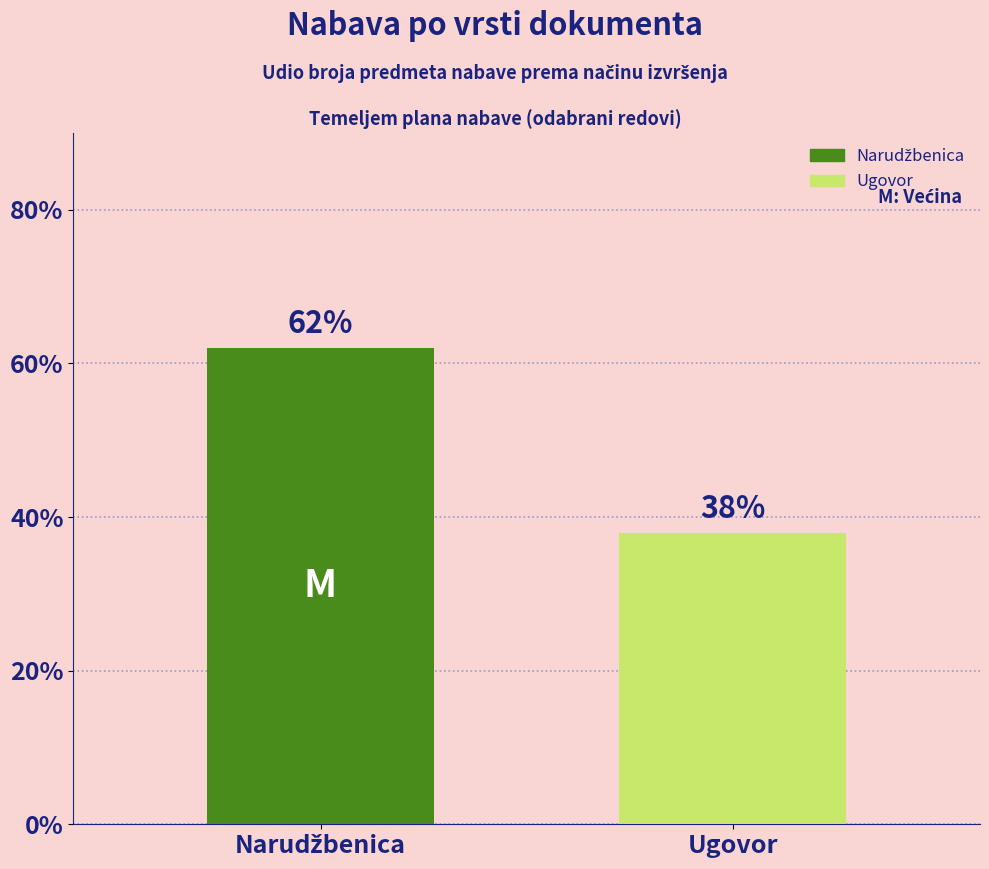

What is the sum of all values?

100.0